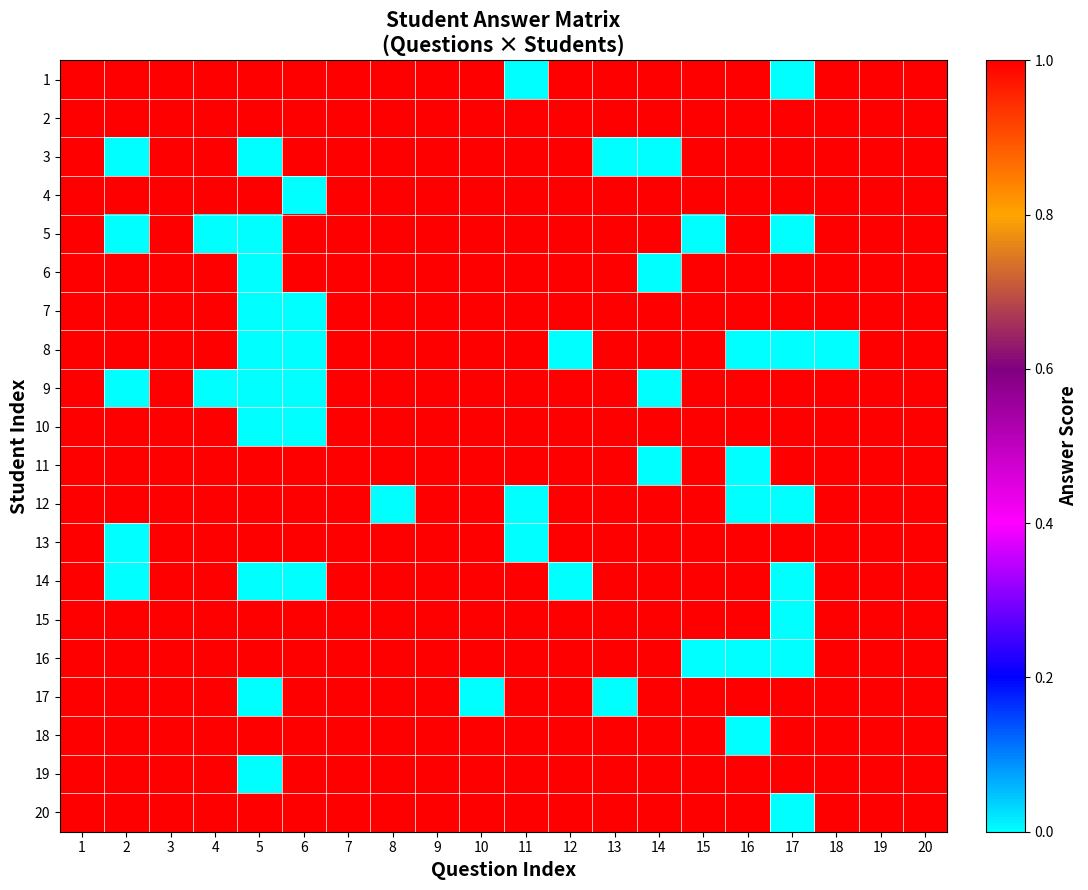

At 13, list the series in order from largest to smallest.

1, 2, 4, 5, 6, 7, 8, 9, 10, 11, 12, 13, 14, 15, 16, 18, 19, 20, 3, 17